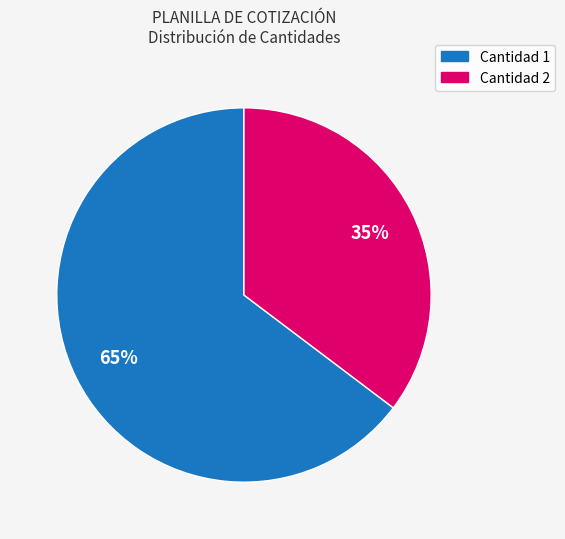

Is there any slice that represents more than half of the pie?

Yes